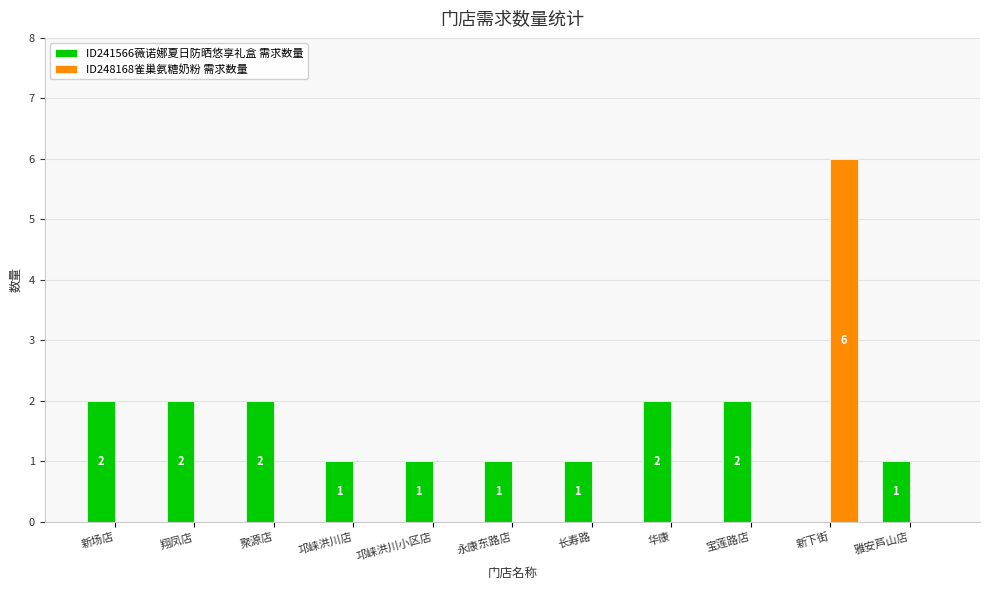

What is the spread (max minus min) of values at 雅安芦山店?

1